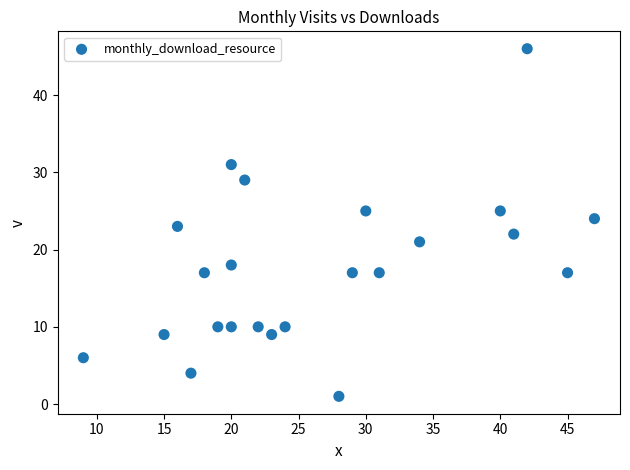

What is the range of Y values (max minus min)?

45